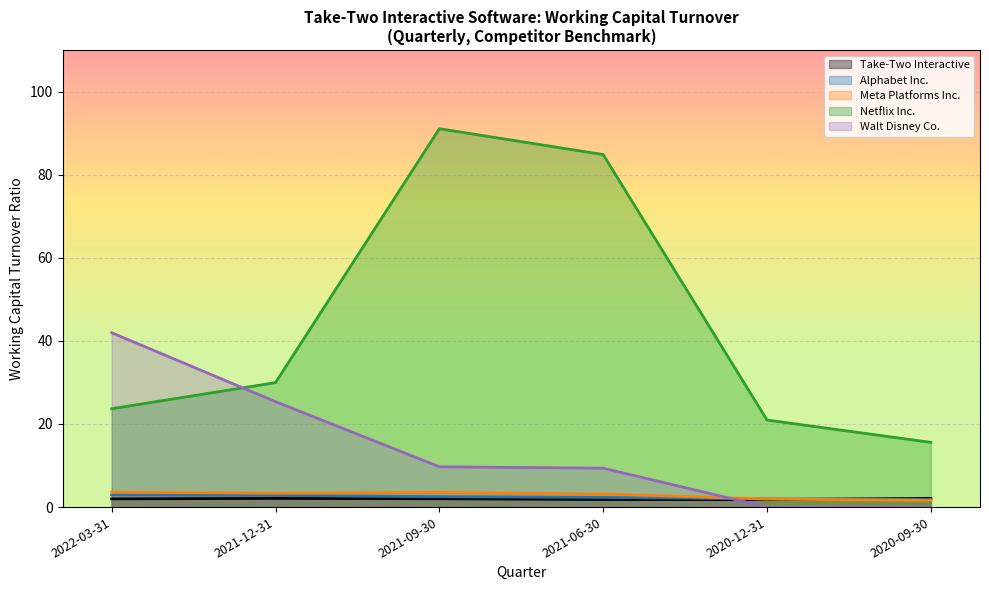

Is it true that Alphabet Inc. equals 2.0 at 2020-12-31?

True